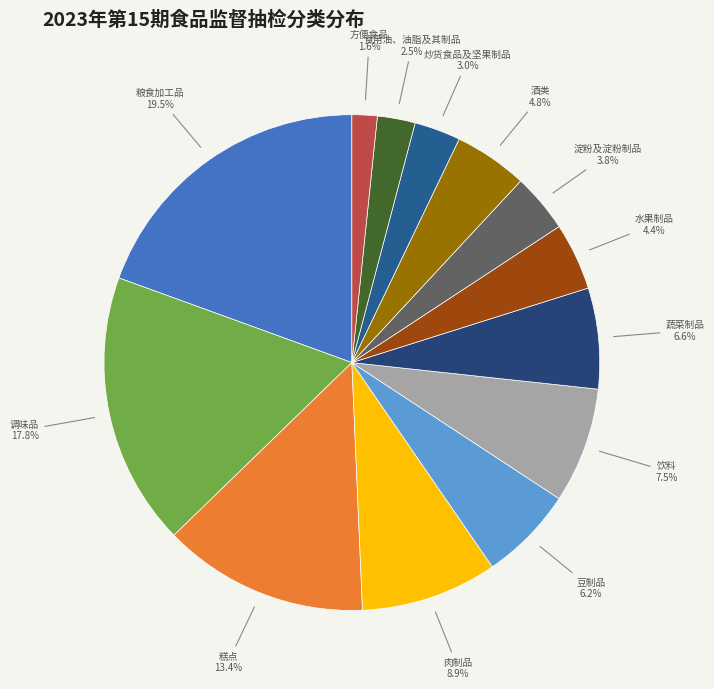

To the nearest percent, what percentage of the pie is 炒货食品及坚果制品?

3%